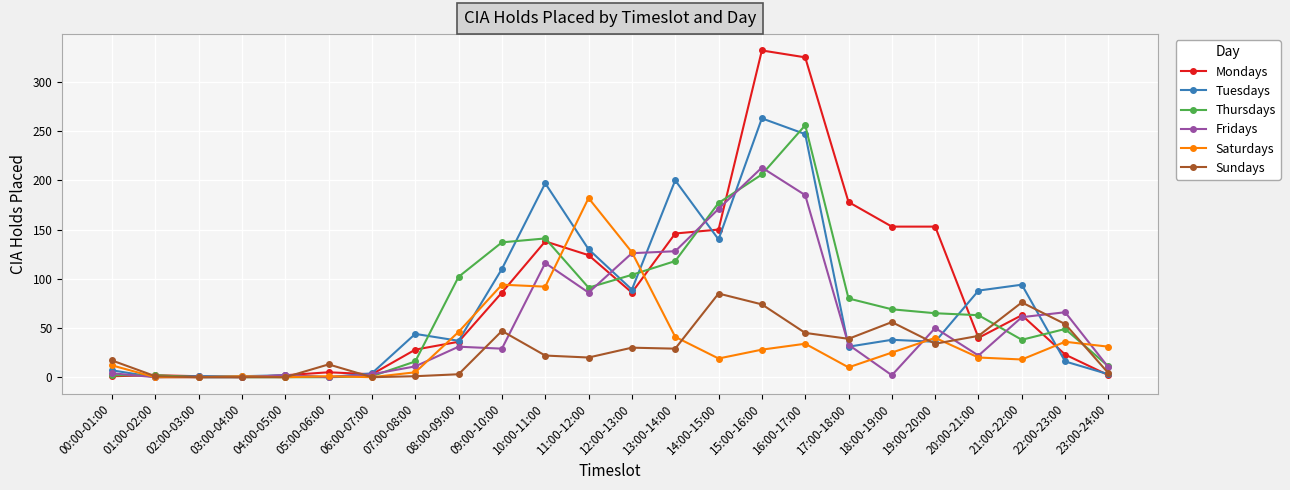

Which series changed the most between 11:00-12:00 and 16:00-17:00?

Mondays